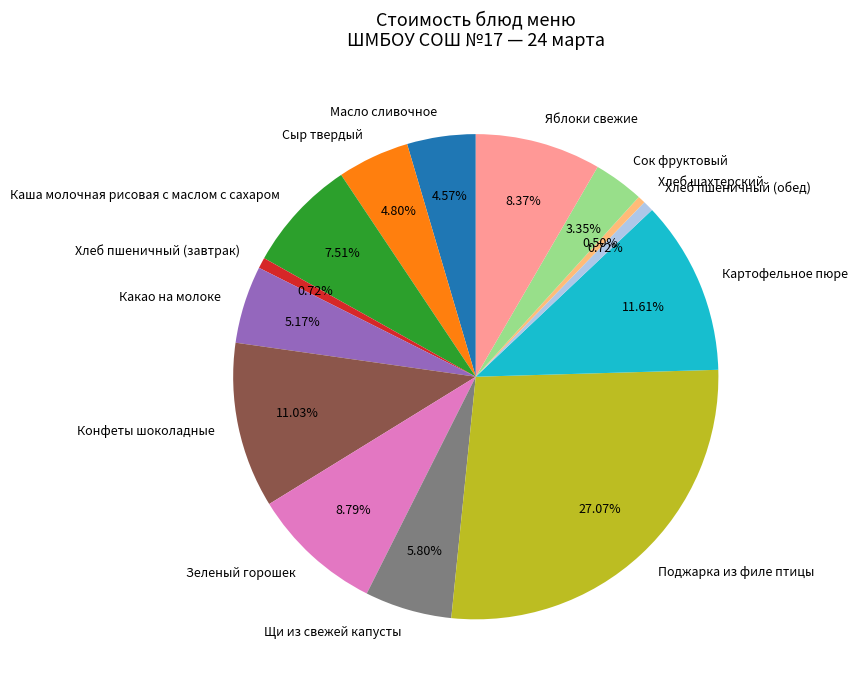

What percentage is the Яблоки свежие slice, to the nearest percent?

8%